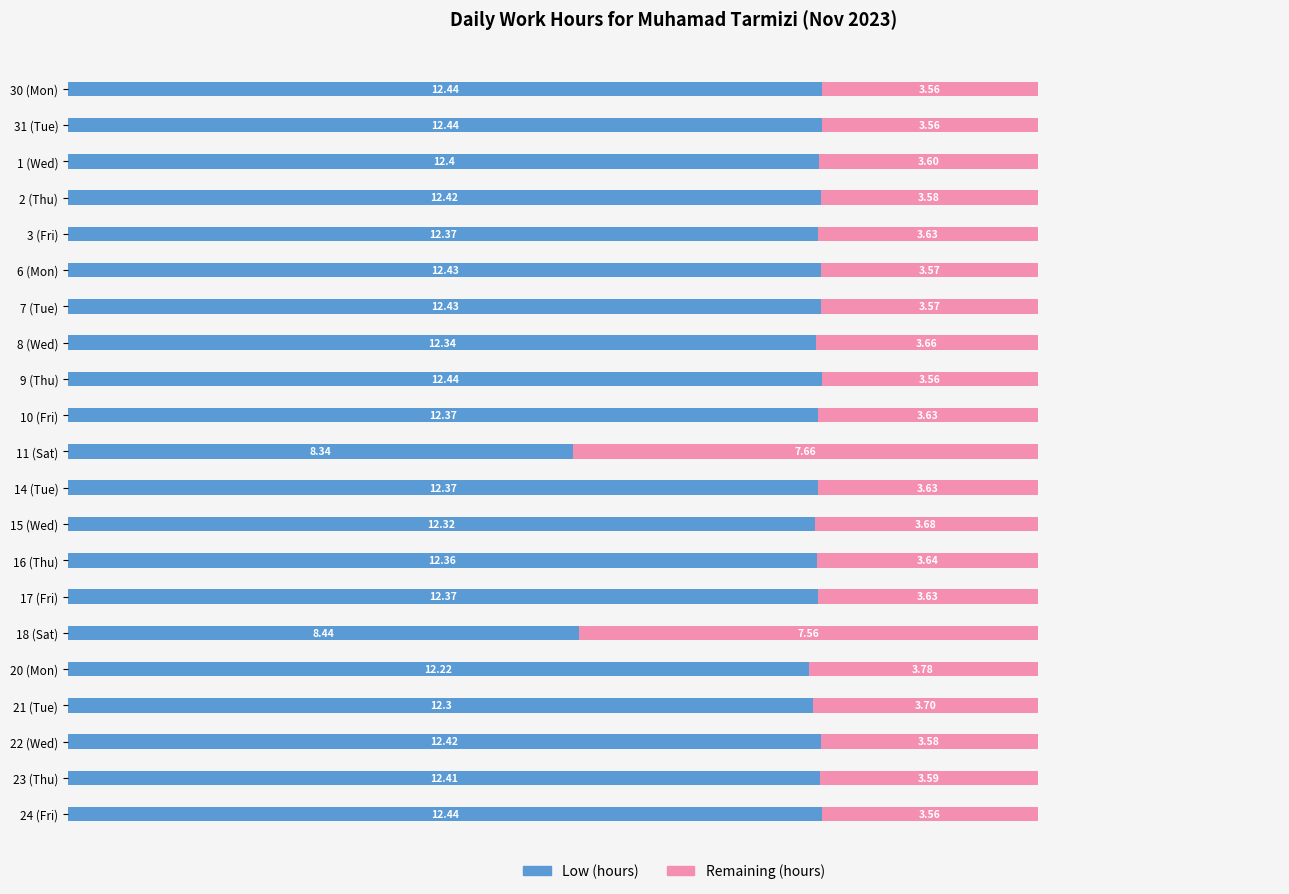

What is the difference between the maximum and minimum values in the Low (hours) series?

4.1